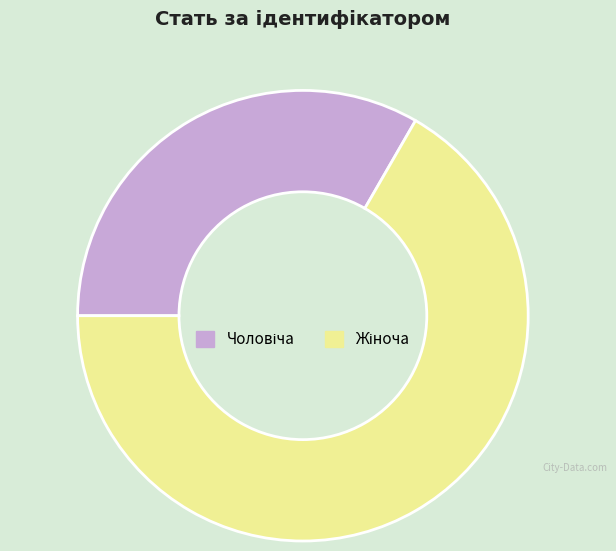

Is there any slice that represents more than half of the pie?

Yes